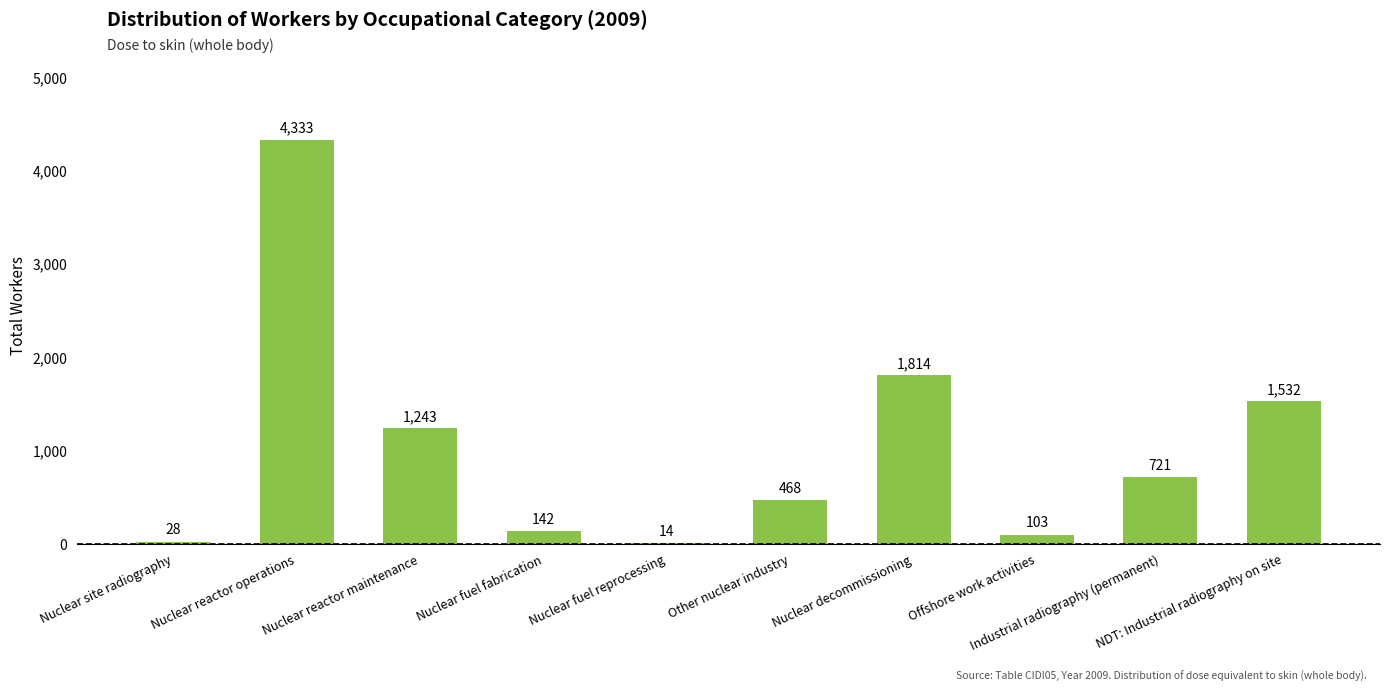

What is the maximum value shown in the chart?

4333